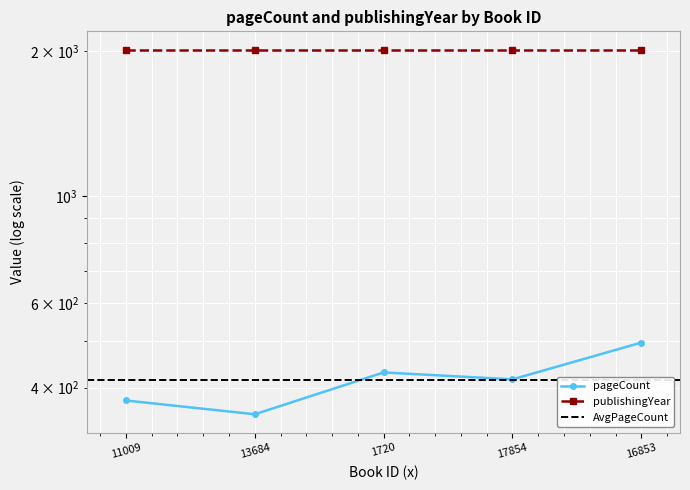

Read the value at 16853, to the nearest 10.

500